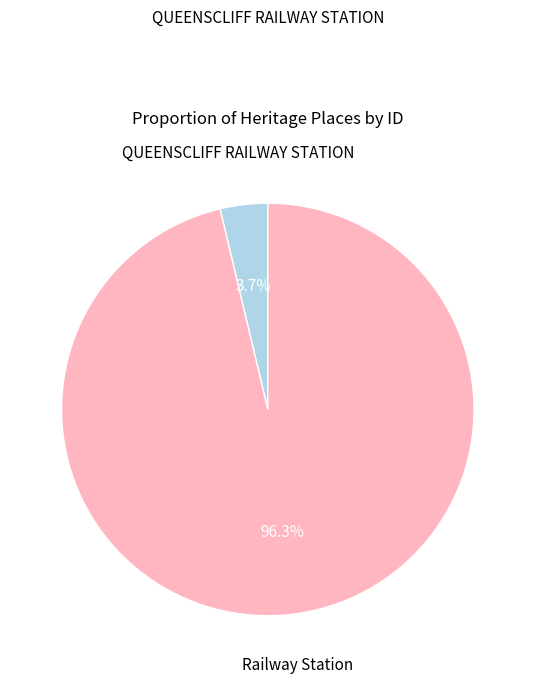

How much of the chart is everything except Railway Station?

3.7%